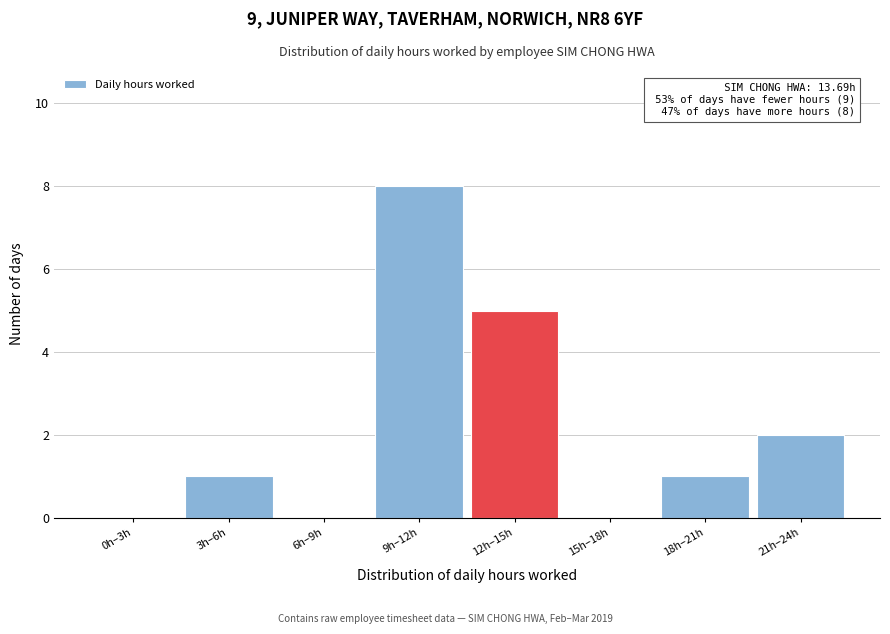

Reading right to left, list all the values displayed in this chart.

21h–24h=2	18h–21h=1	15h–18h=0	12h–15h=5	9h–12h=8	6h–9h=0	3h–6h=1	0h–3h=0